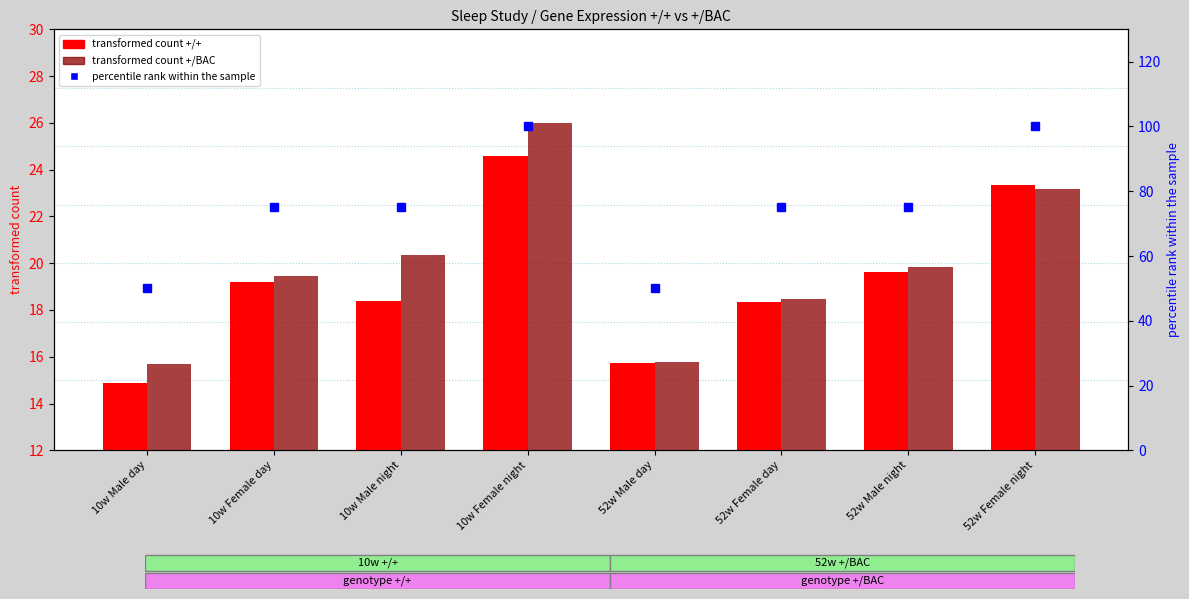

At which label does transformed count +/+ reach its peak?

10w Female night